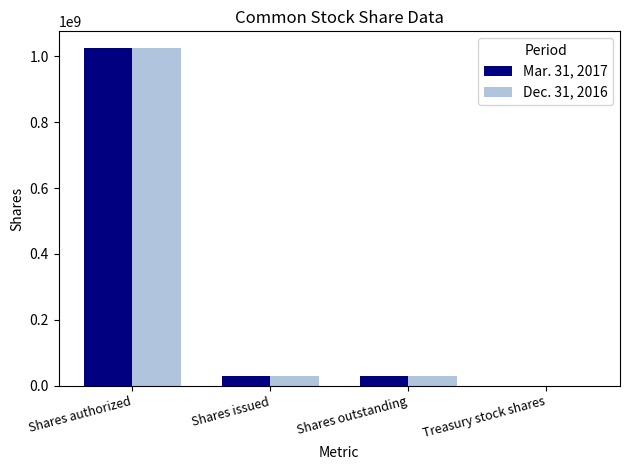

Are the bars grouped side by side (vs. stacked)?

Yes